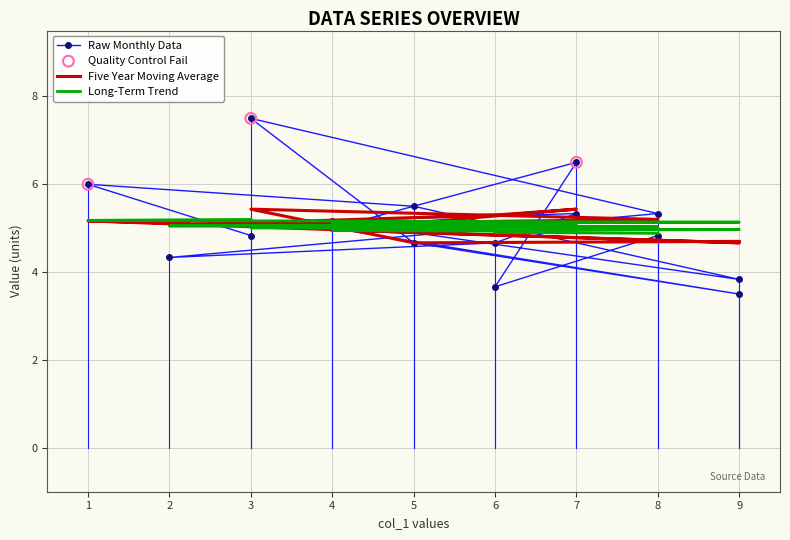

At which category is the sum across all series the highest?

3